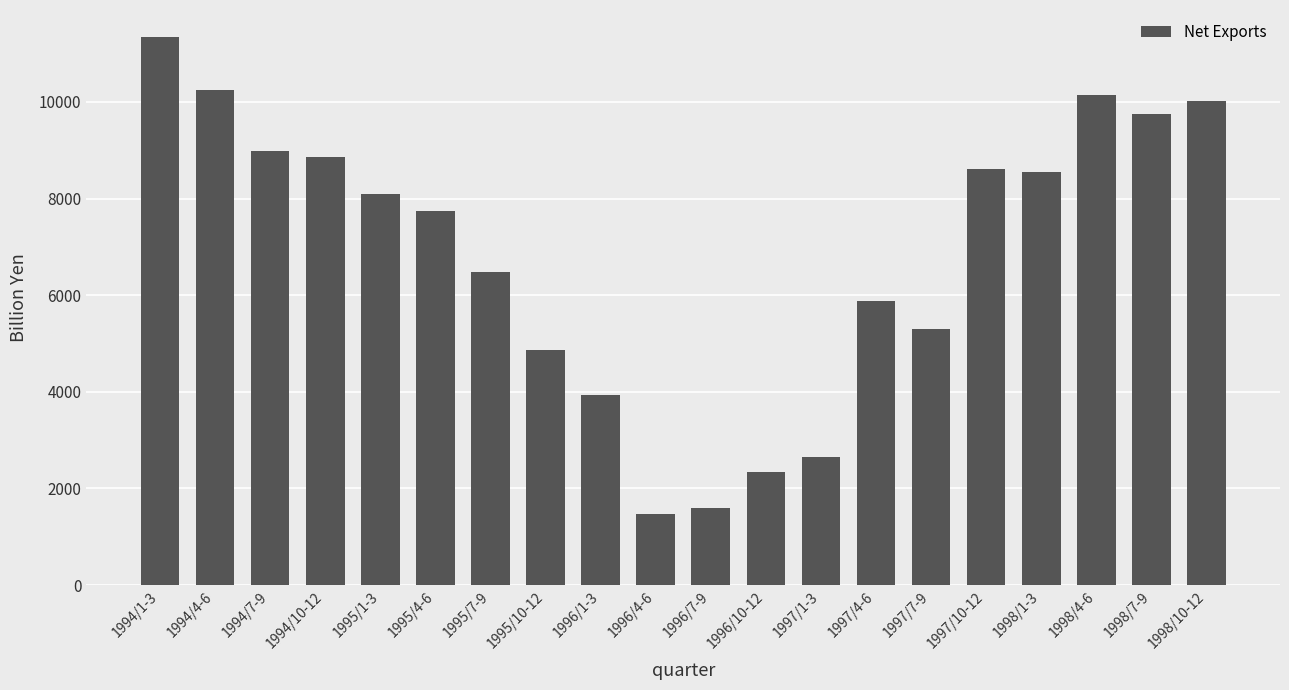

What is the difference between the second highest and second lowest values?

8653.7